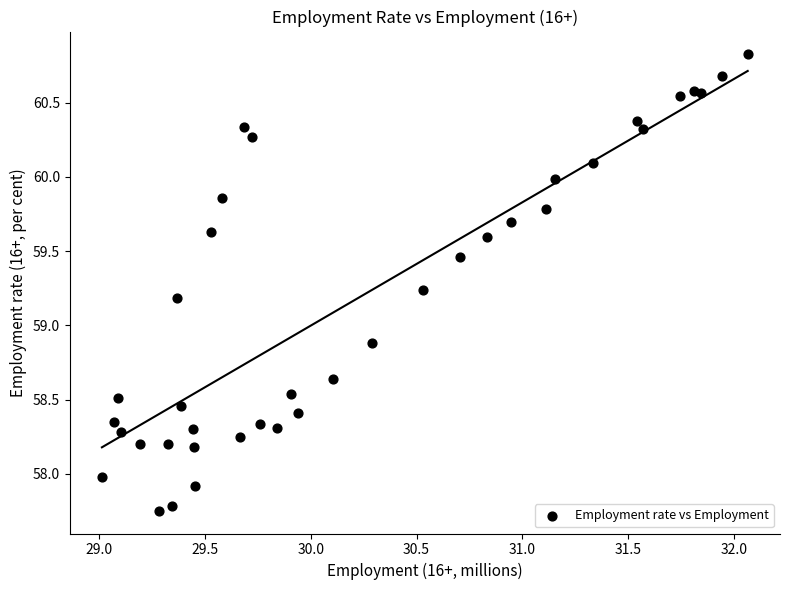

What Y value in the scatter plot is closest to 59?

58.9